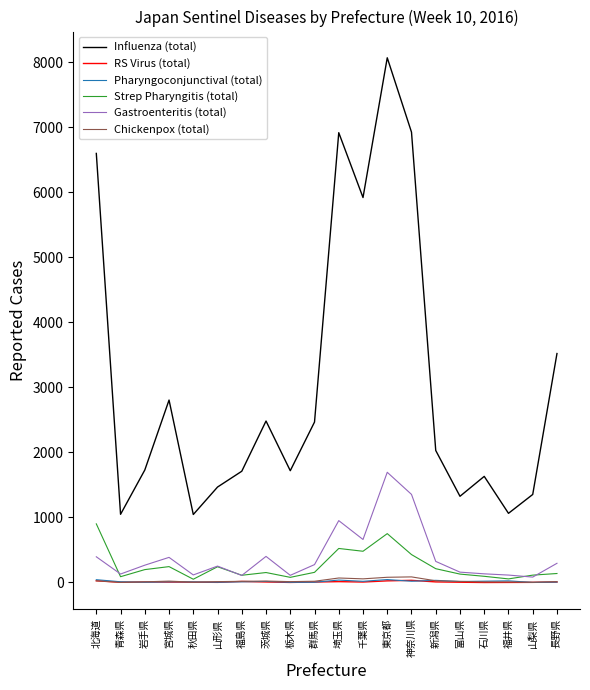

What position from the right is 千葉県?

9